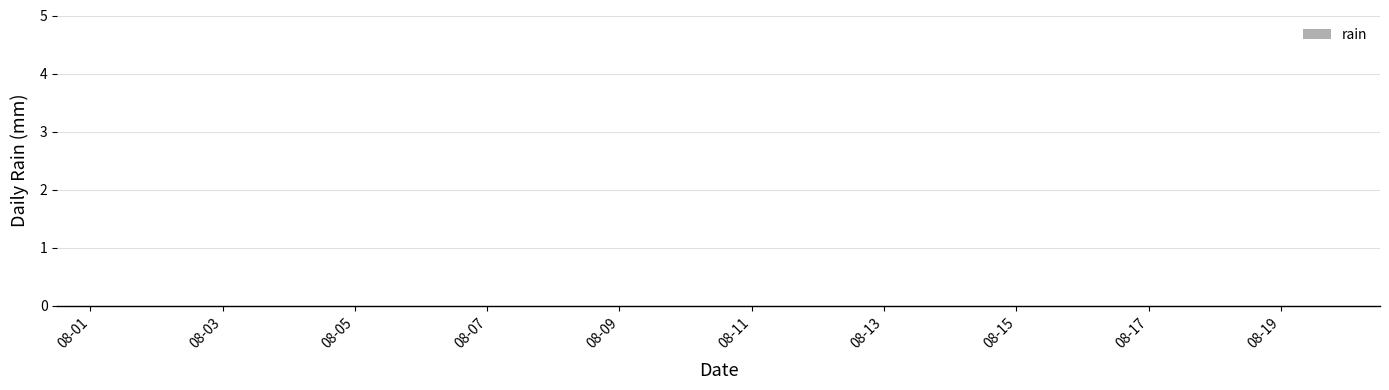

The chart shows a value of -8 at 2021-08-06. True or false?

False